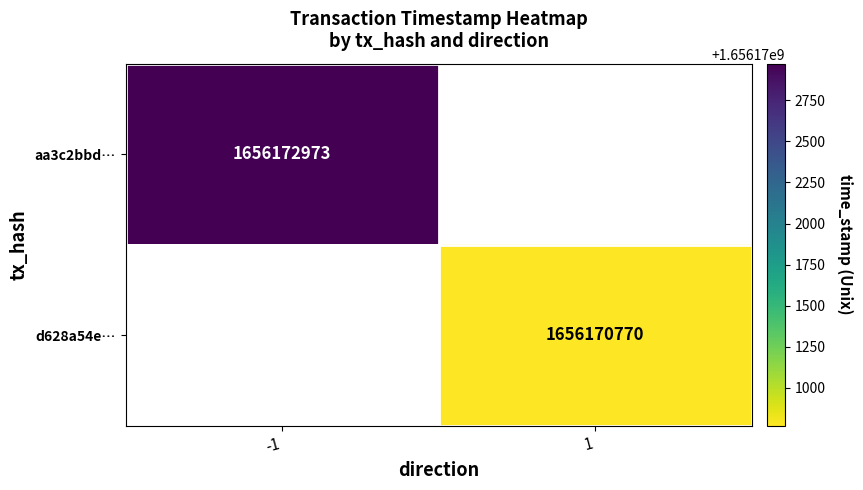

The value of d628a54e… at 1 is 2257849685. True or false?

False